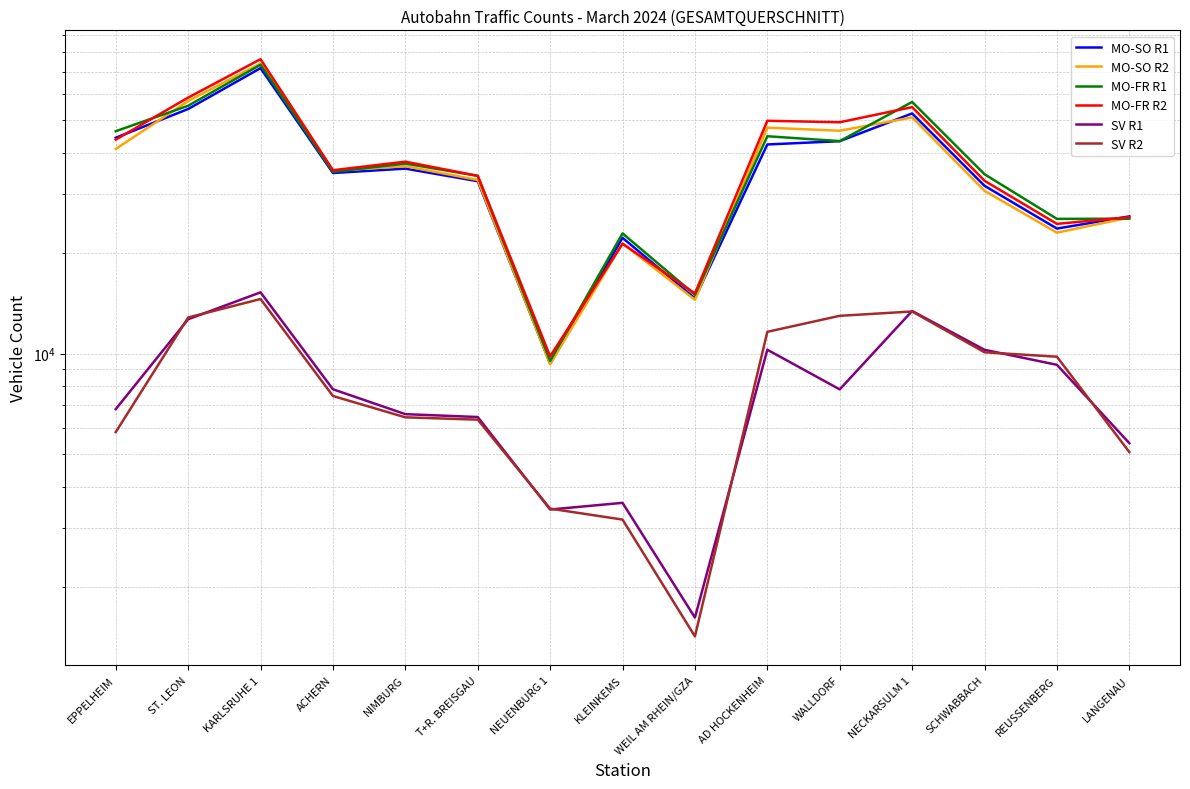

The MO-SO R1 series shows 6361 at KLEINKEMS. True or false?

False